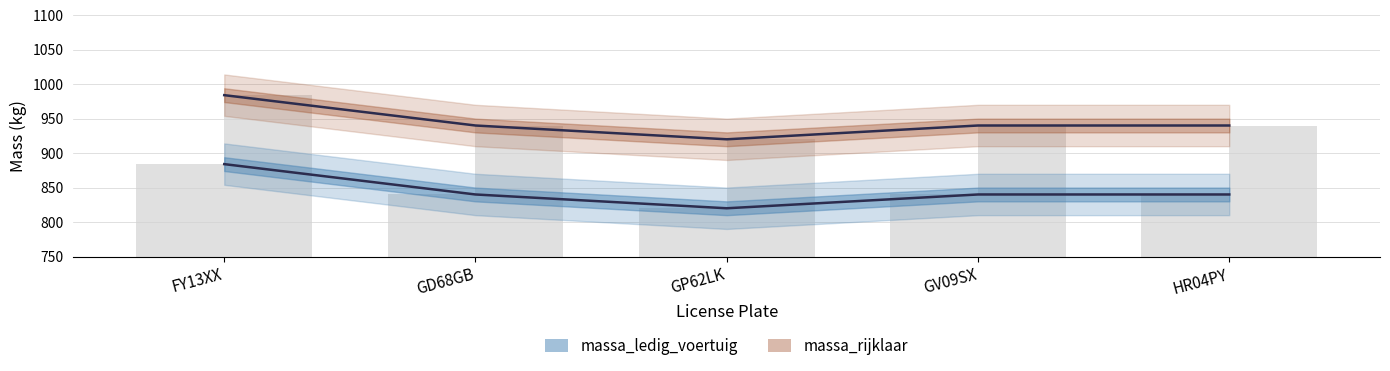

Reading left to right, extract all data points from this chart.

massa_ledig_voertuig: FY13XX=884	GD68GB=840	GP62LK=820	GV09SX=840	HR04PY=840
massa_rijklaar: FY13XX=984	GD68GB=940	GP62LK=920	GV09SX=940	HR04PY=940